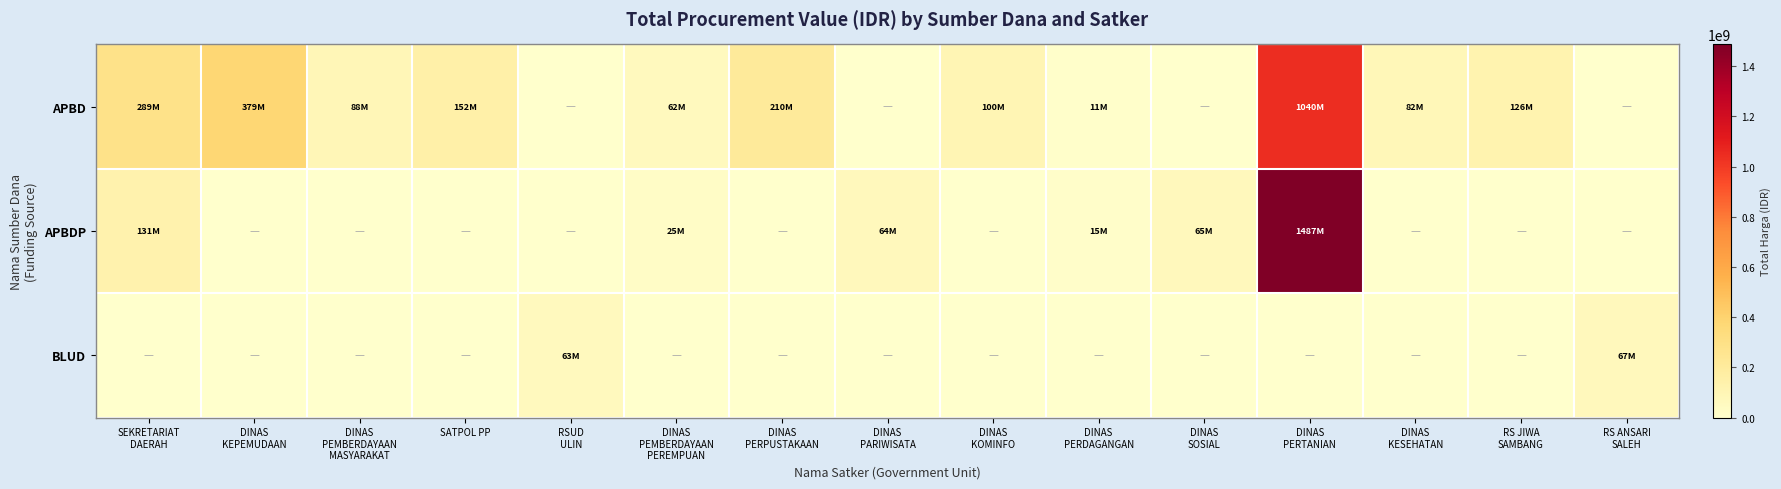

At which category does the chart reach its peak across all series?

DINAS
PERTANIAN